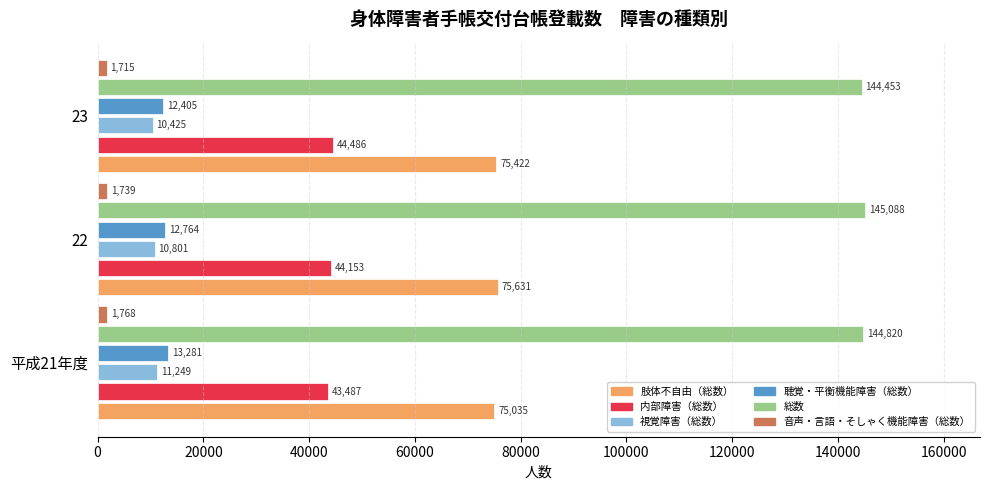

What is the difference between the maximum and second lowest values in the 聴覚・平衡機能障害（総数） series?

517